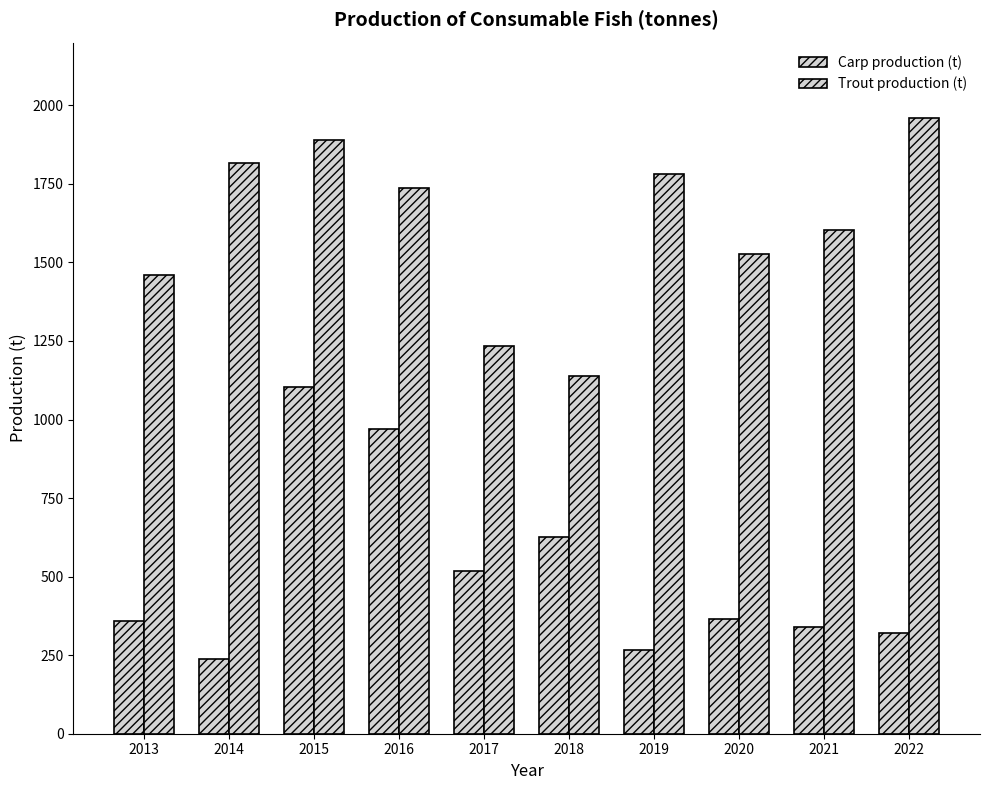

What is the sum of all Trout production (t) values?

16147